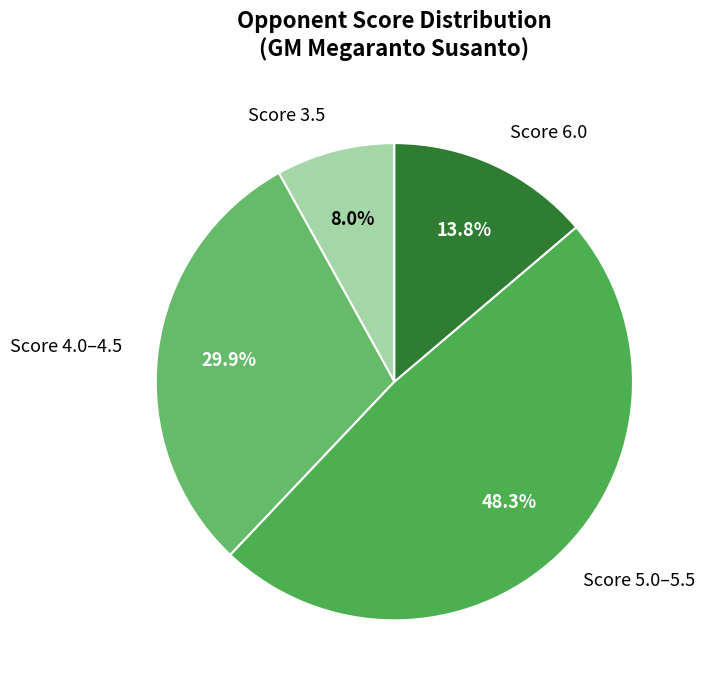

Is the sum of Score 4.0–4.5 and Score 6.0 greater than half?

No